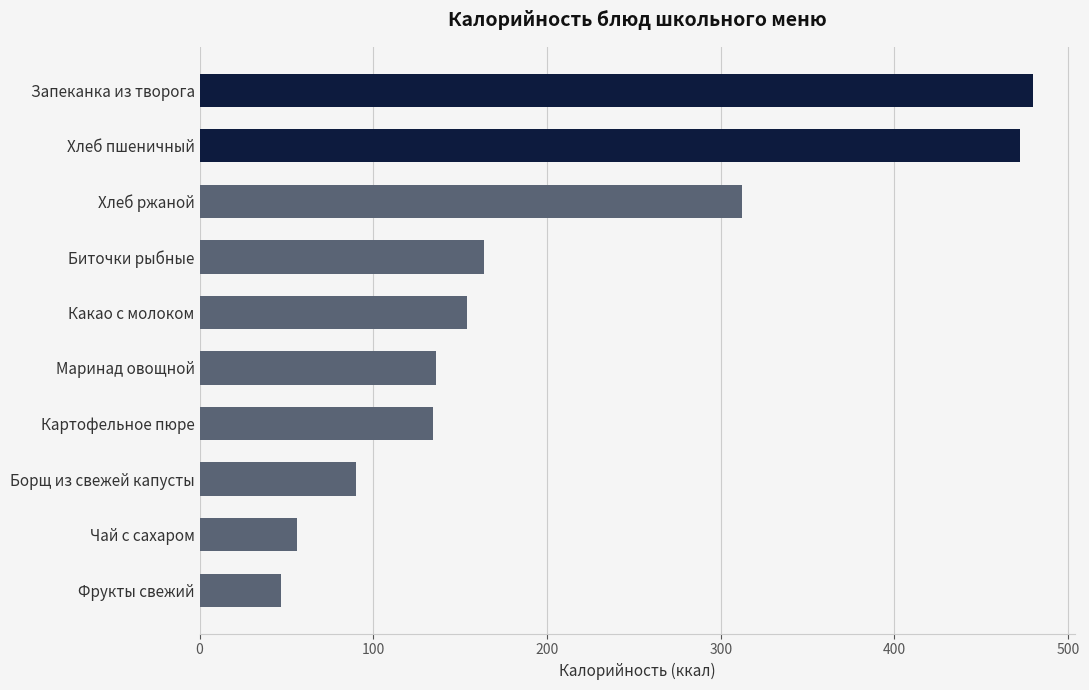

Which category has the lowest value across all series?

Фрукты свежий